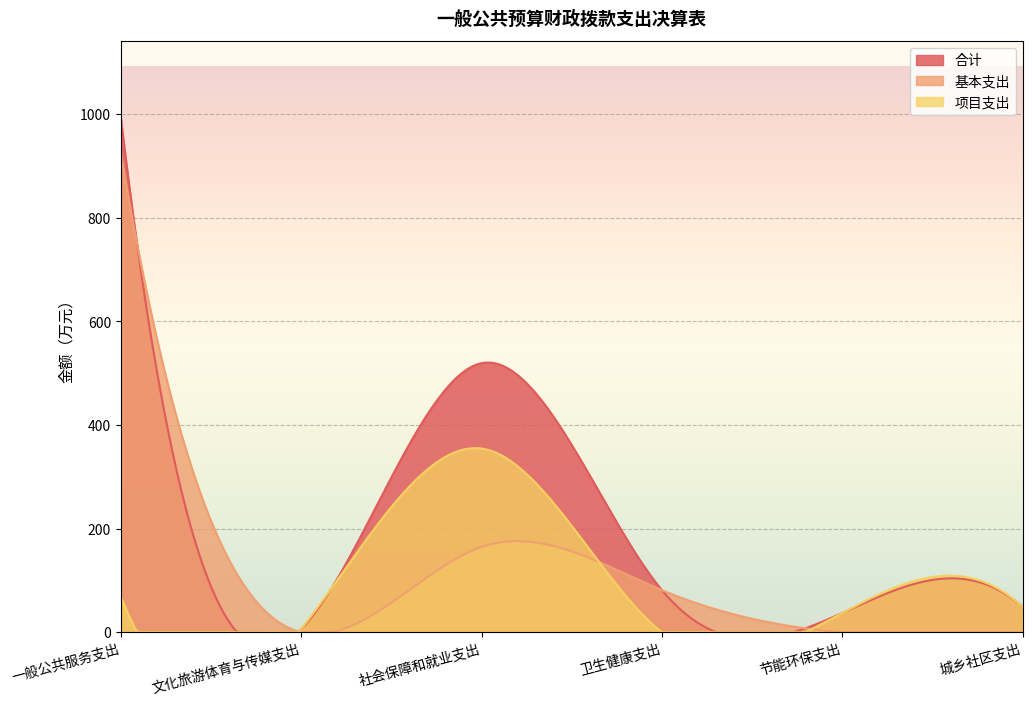

True or false: 合计 and 基本支出 intersect in this chart.

True